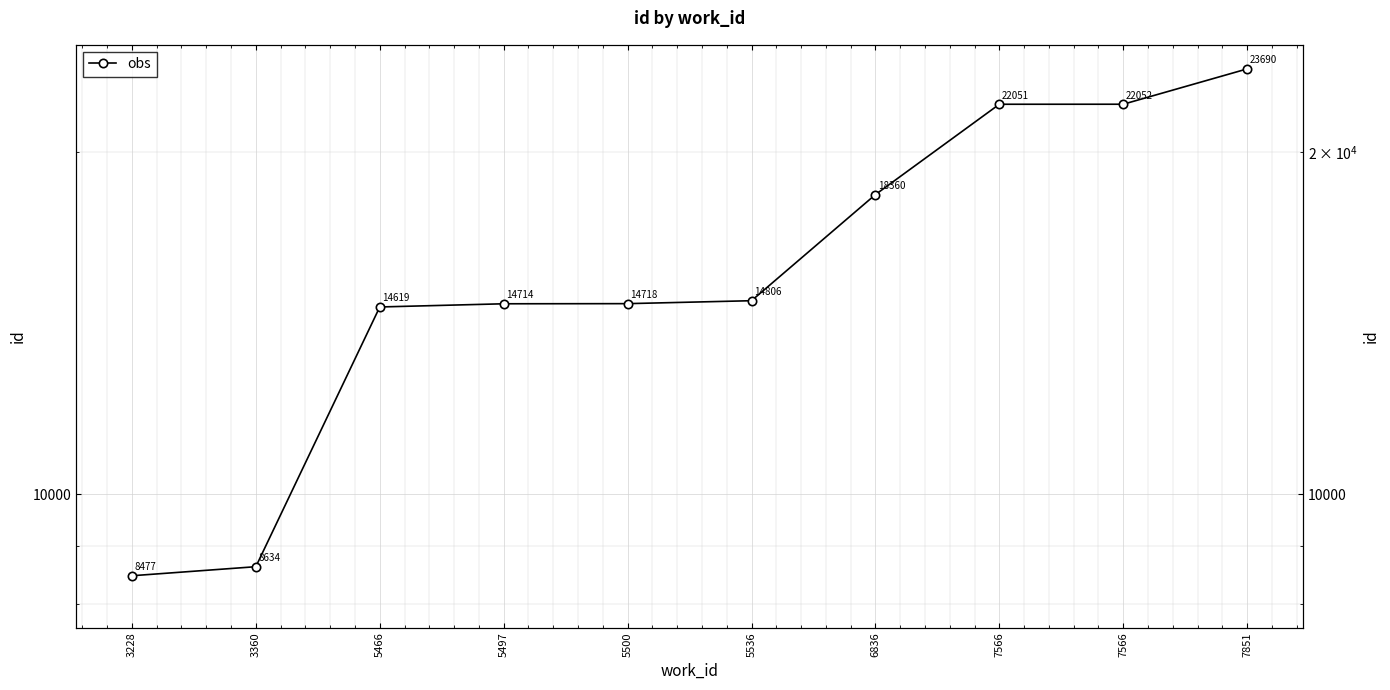

Where does the data first go above 14806?

6836